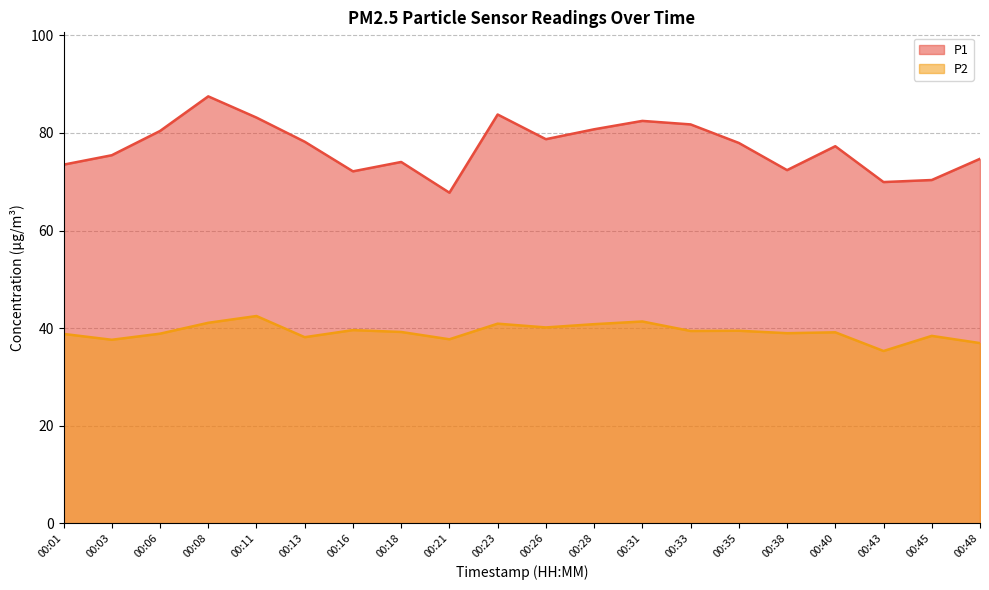

Reading left to right, what are all the values shown in this chart?

P1: 00:01=73.5	00:03=75.4	00:06=80.4	00:08=87.5	00:11=83.2	00:13=78.2	00:16=72.1	00:18=74.0	00:21=67.8	00:23=83.8	00:26=78.7	00:28=80.8	00:31=82.5	00:33=81.8	00:35=78.0	00:38=72.4	00:40=77.3	00:43=69.9	00:45=70.3	00:48=74.7
P2: 00:01=38.8	00:03=37.6	00:06=38.9	00:08=41.1	00:11=42.5	00:13=38.1	00:16=39.6	00:18=39.2	00:21=37.7	00:23=40.9	00:26=40.1	00:28=40.8	00:31=41.4	00:33=39.4	00:35=39.5	00:38=39.0	00:40=39.1	00:43=35.3	00:45=38.4	00:48=36.9